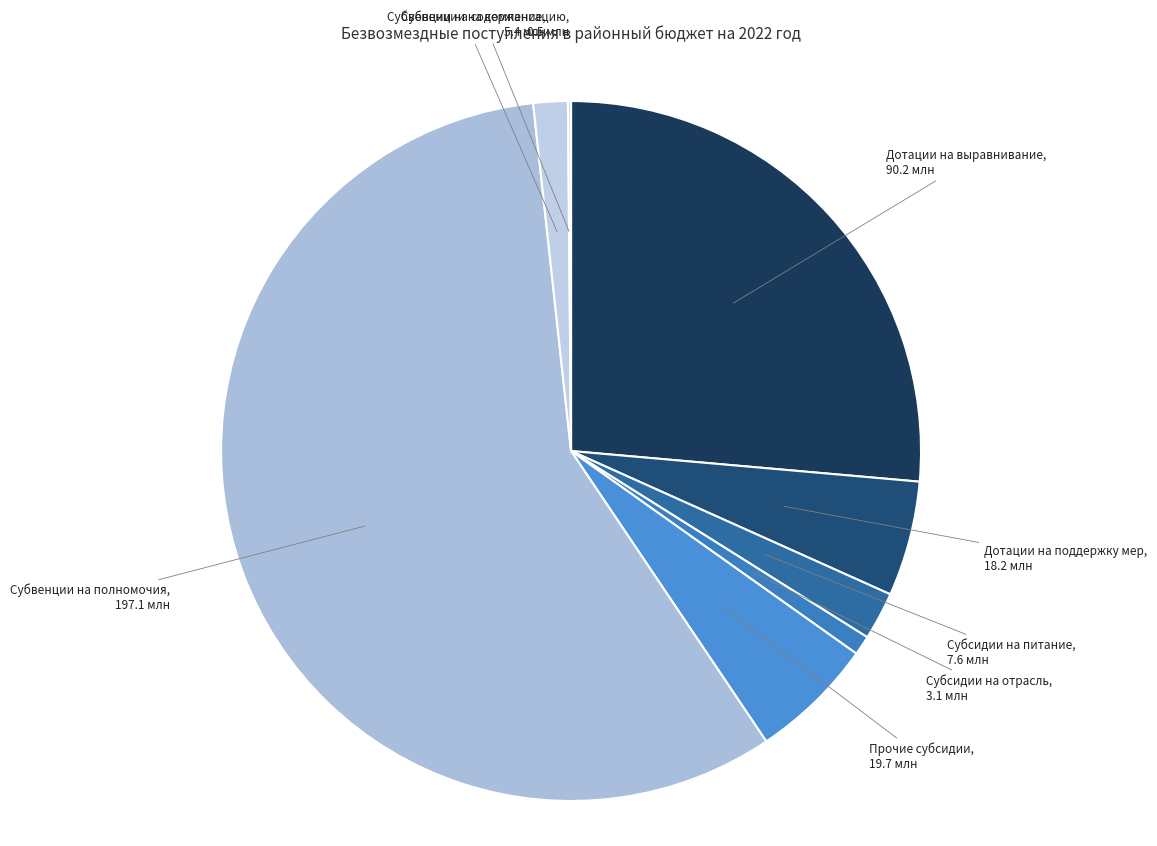

What is the largest slice in the pie chart?

Субвенции на полномочия